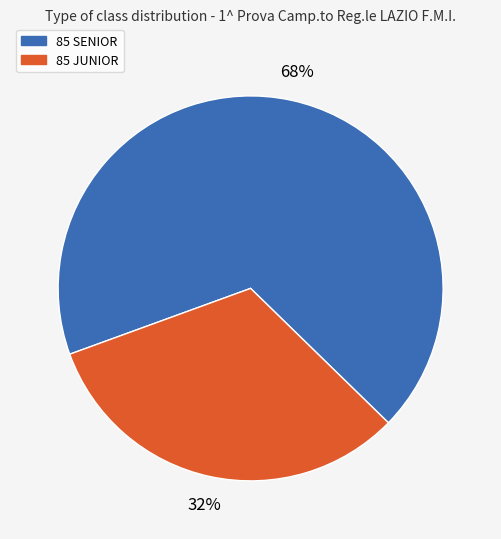

To the nearest percent, what is the average slice percentage?

50%